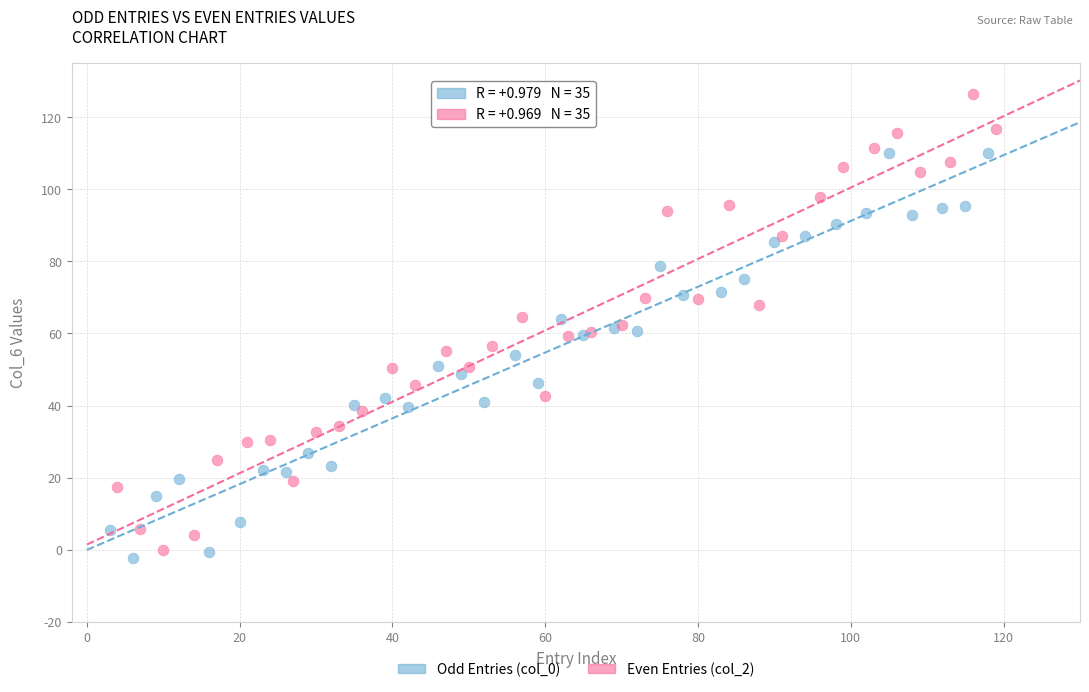

Which series contains the highest Y value?

Even Entries (col_2)